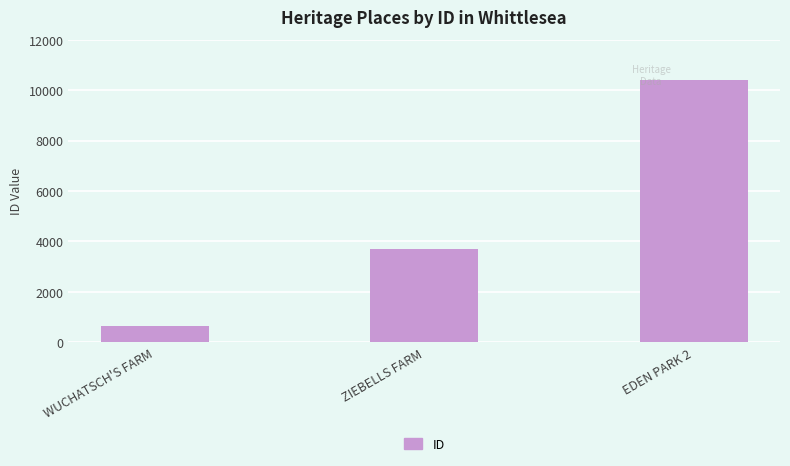

Approximately how many times larger is the value at EDEN PARK 2 compared to ZIEBELLS FARM?

2.8